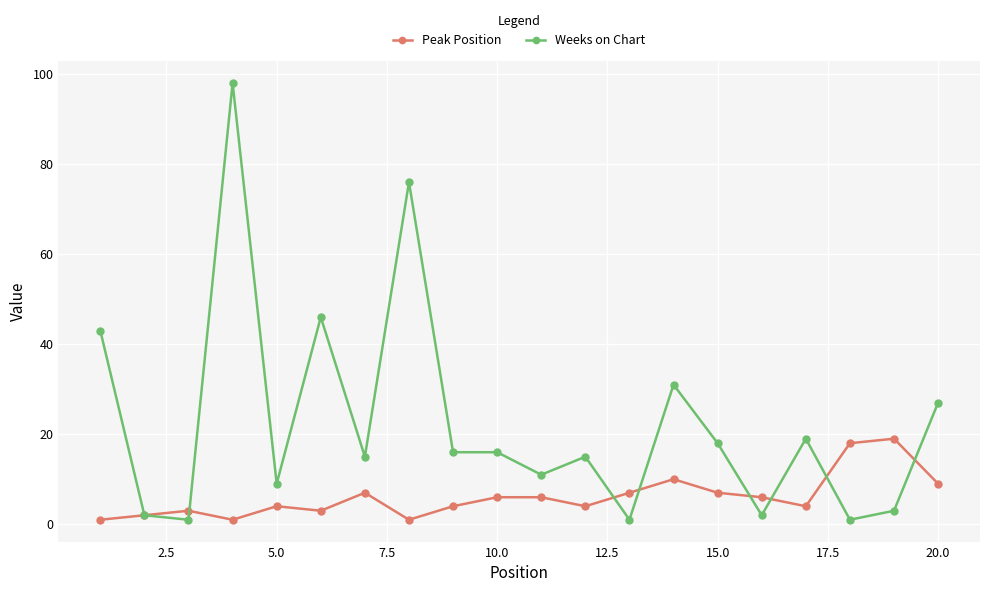

How many series are shown in this chart?

2